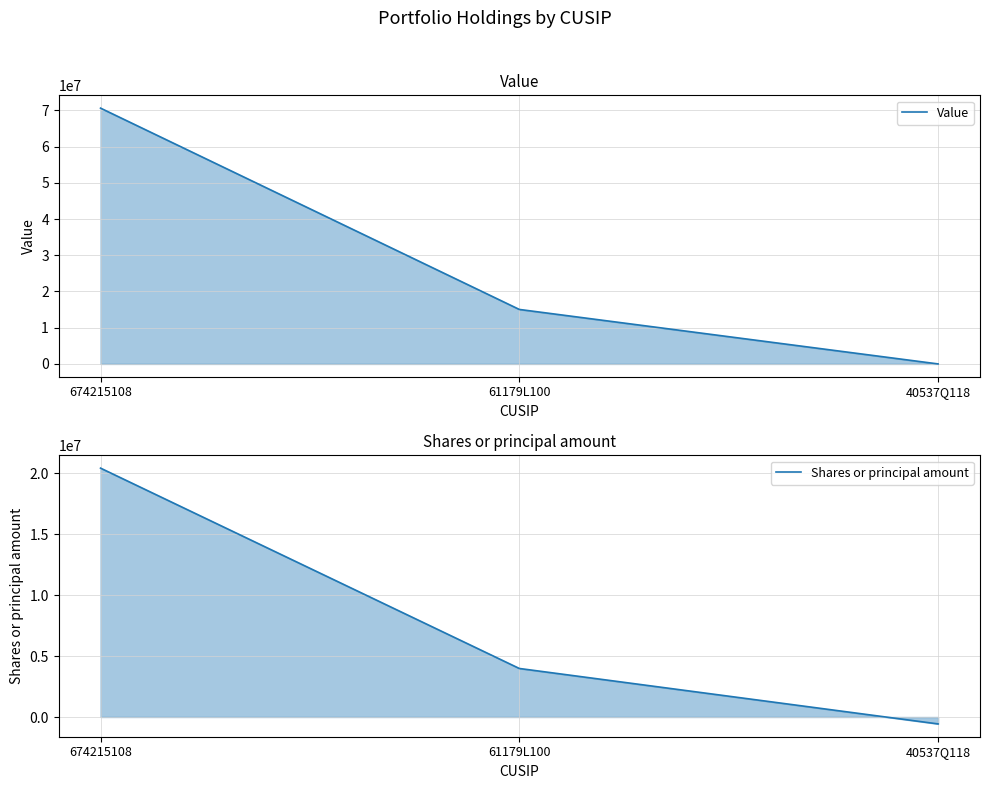

Where is Shares or principal amount nearest to the value 9919970?

61179L100